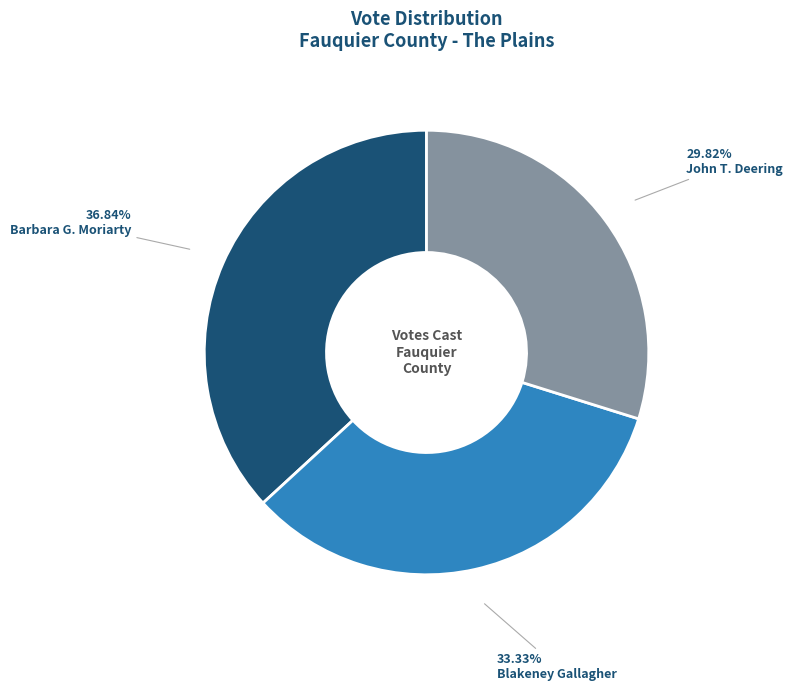

Is it true that Barbara G. Moriarty is 25% of the pie?

False